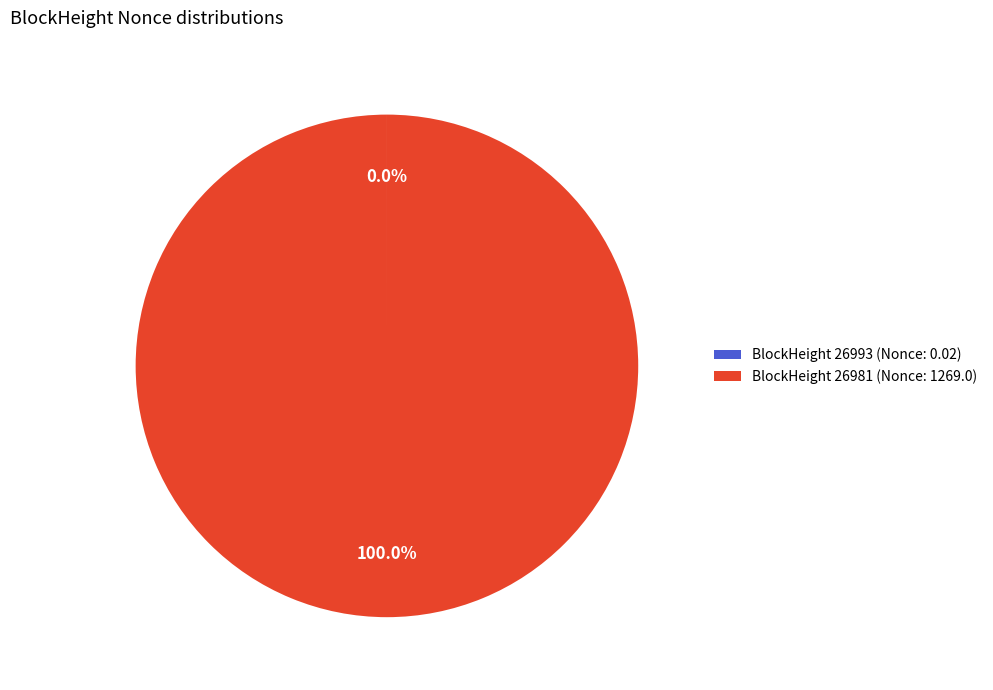

Which slice represents more than half of the pie?

BlockHeight 26981 (Nonce: 1269.0)